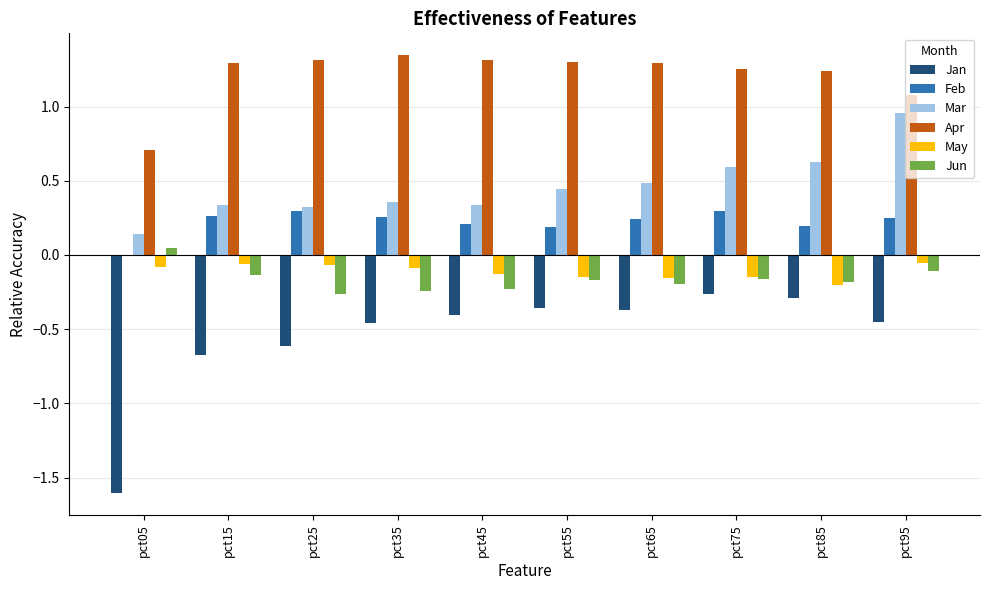

True or false: Jan has a value of -0.2 at pct15.

False